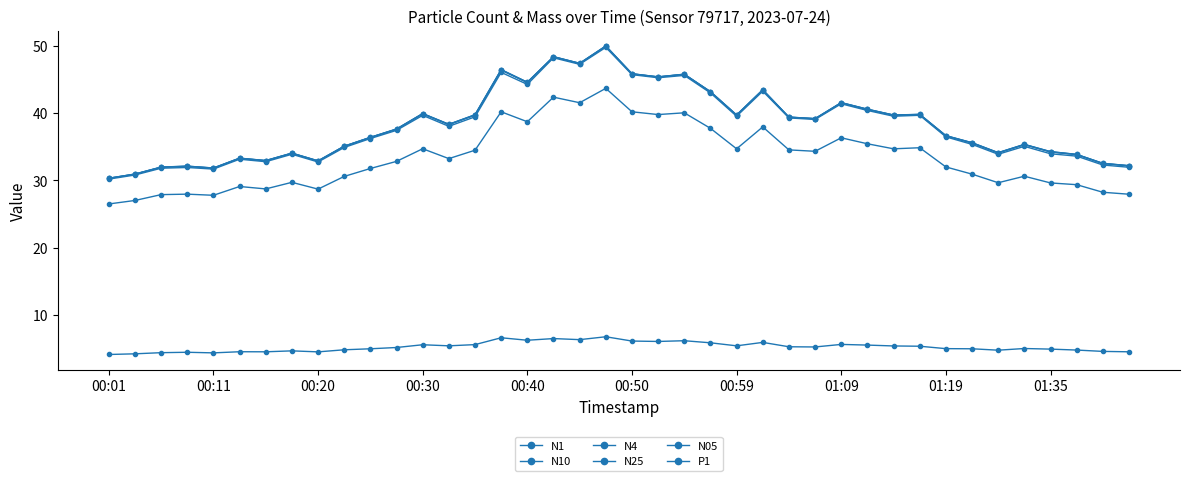

Count the number of data series in this chart.

6